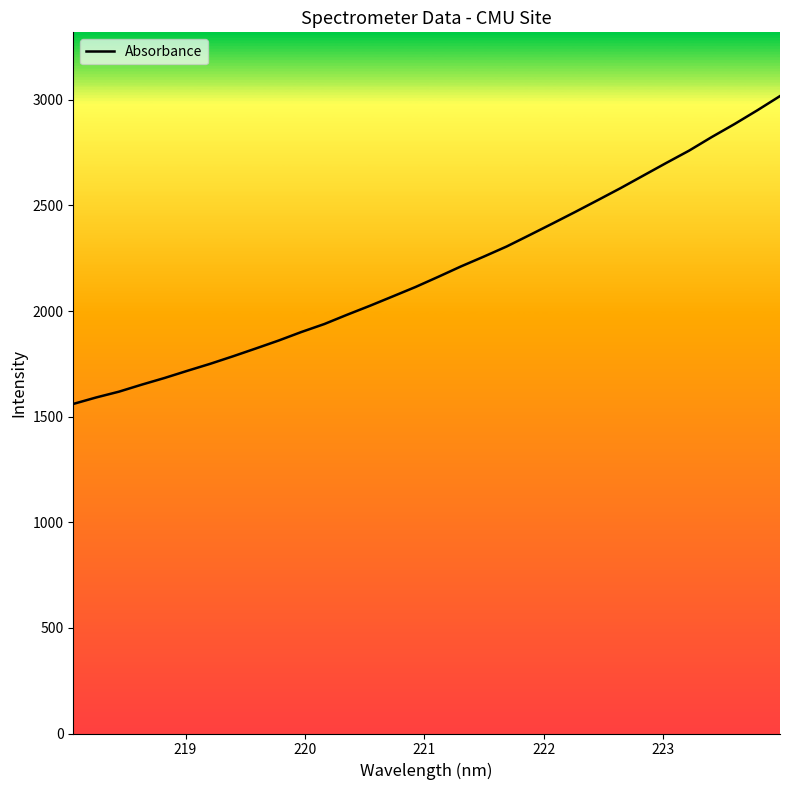

What is the maximum value shown in the chart?

3017.6